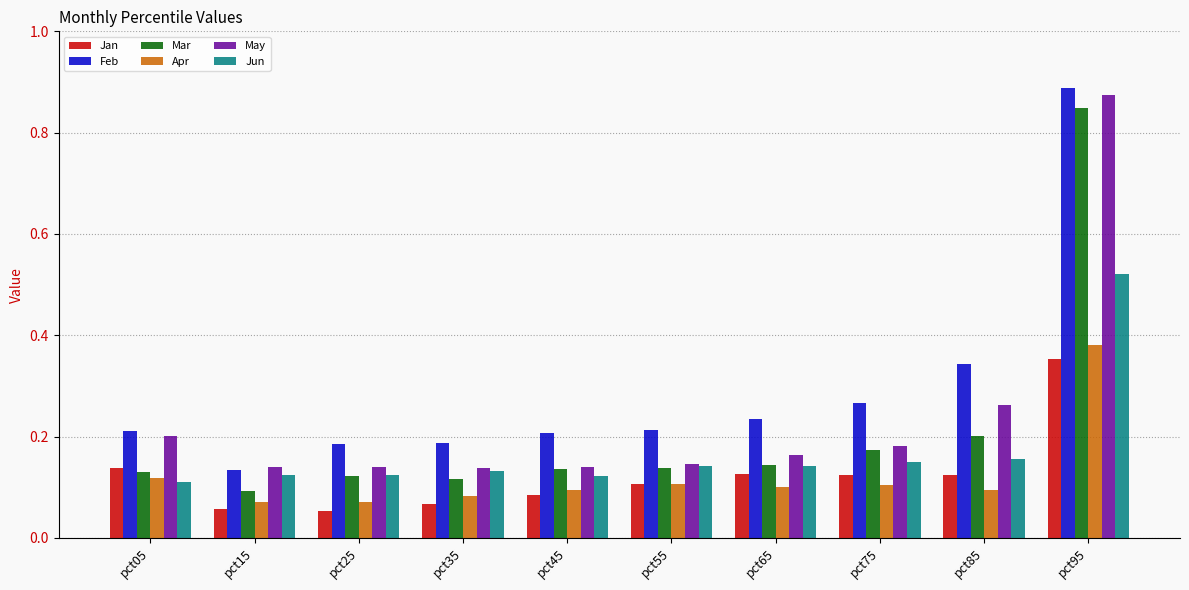

At which category does the chart reach its peak across all series?

pct95